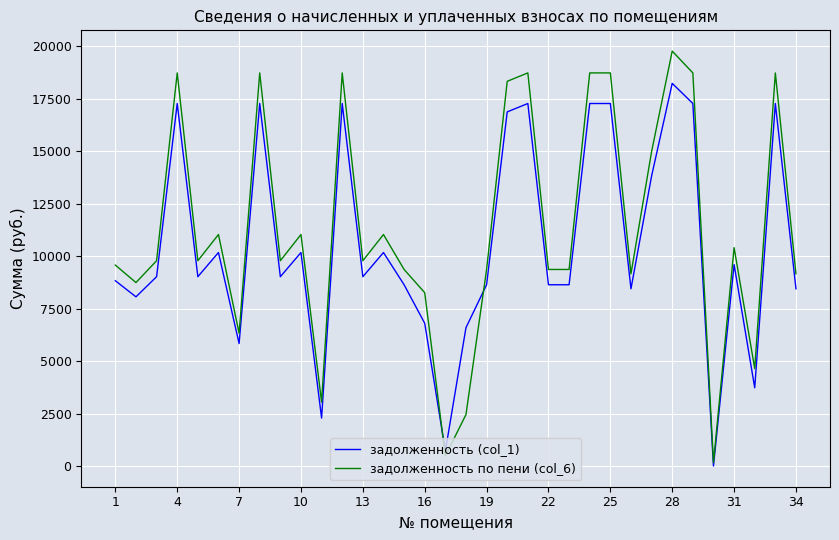

Rank the series by their maximum value, from lowest to highest.

задолженность (col_1), задолженность по пени (col_6)